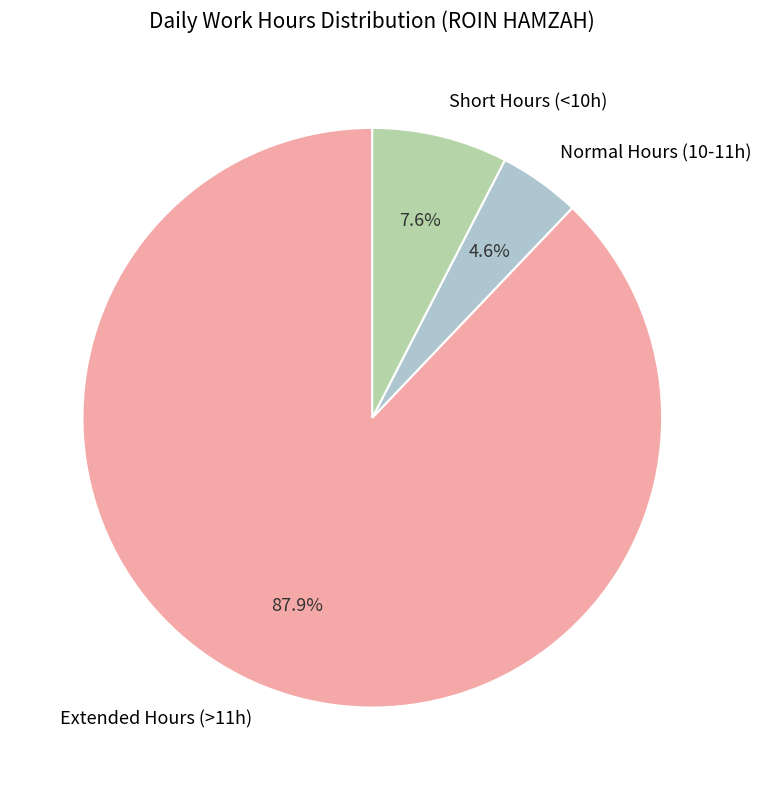

Rank the categories by value from lowest to highest.

Normal Hours (10-11h), Short Hours (<10h), Extended Hours (>11h)